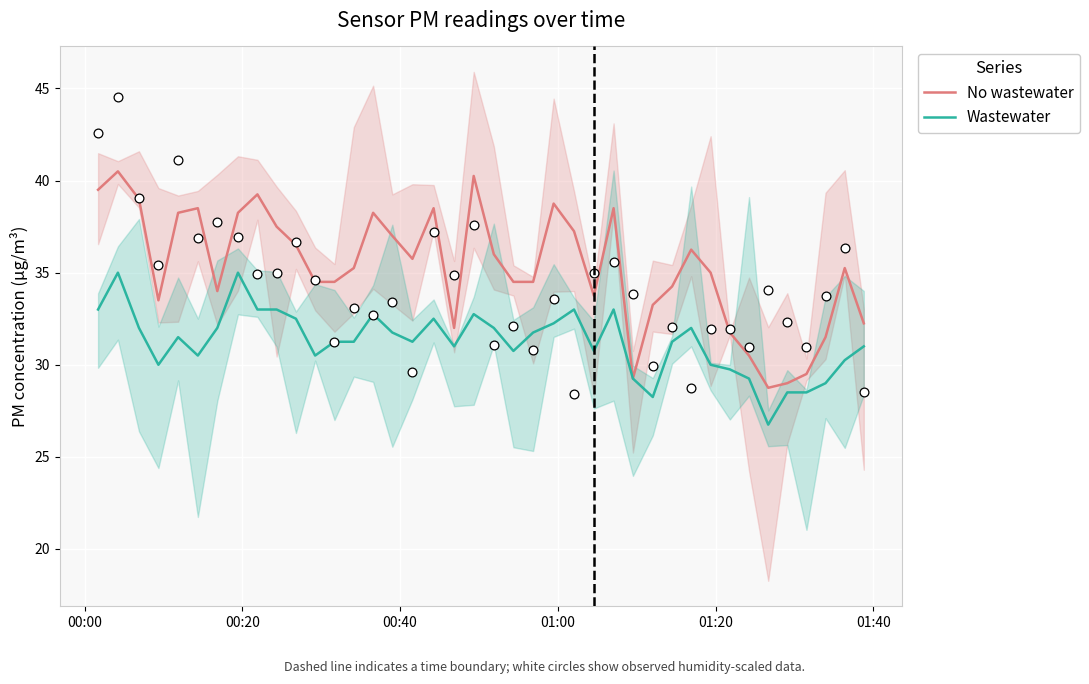

What is the minimum value for Wastewater?

26.8